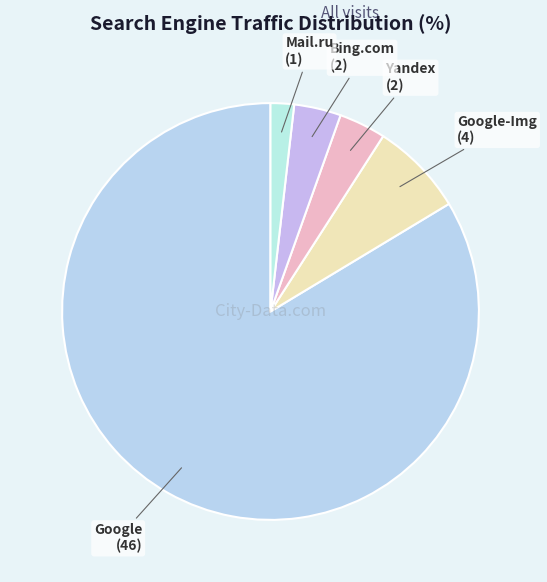

Is it true that Mail.ru is 2% of the pie?

True